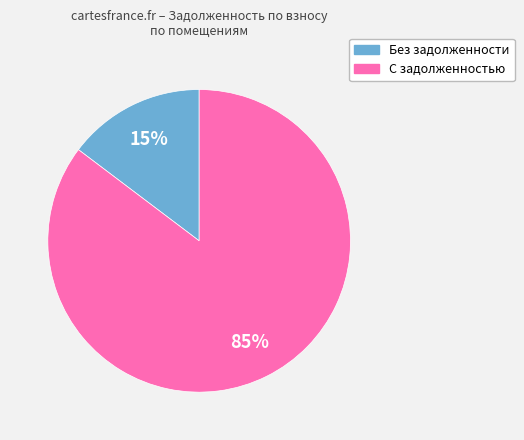

Is there any slice that represents more than half of the pie?

Yes